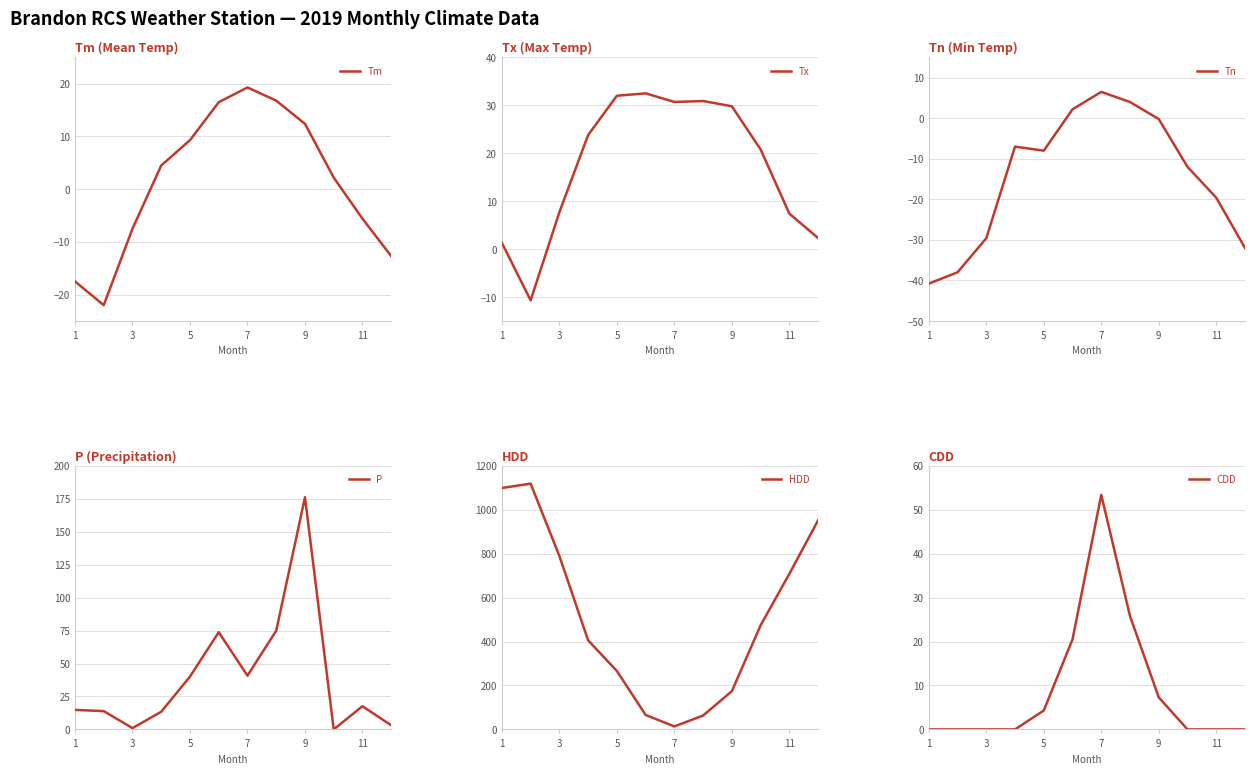

Reading left to right, extract all data points from this chart.

Tm: -17.5	-22.0	-7.5	4.5	9.3	16.5	19.3	16.8	12.4	2.2	-5.6	-12.7
Tx: 1.3	-10.7	7.7	23.8	32.0	32.5	30.7	30.9	29.8	20.8	7.4	2.3
Tn: -40.8	-38.0	-29.6	-7.0	-8.0	2.2	6.5	4.0	-0.2	-12.0	-19.6	-32.0
P: 14.8	13.9	1.0	13.4	40.1	73.8	40.8	74.9	176.2	0.0	17.6	3.1
HDD: 1099.4	1119.1	789.6	405.6	266.1	65.9	13.7	63.3	174.3	474.0	708.6	952.1
CDD: 0.0	0.0	0.0	0.0	4.3	20.5	53.4	25.8	7.3	0.0	0.0	0.0